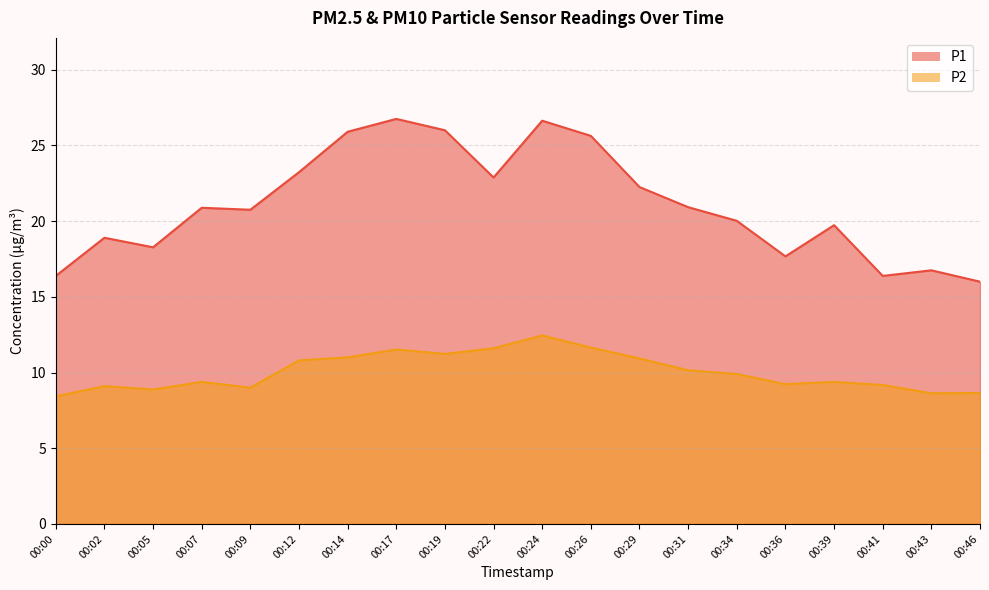

What is the spread (max minus min) of values at 00:07?

11.5